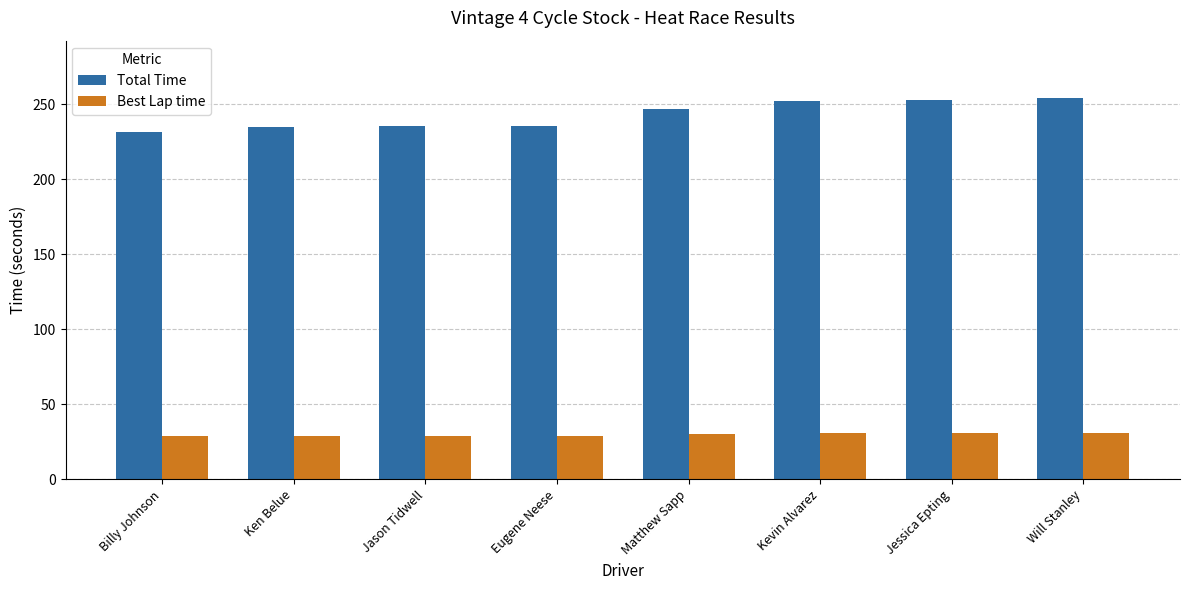

What is the value of the Total Time bar at the 8th from the left?

254.3